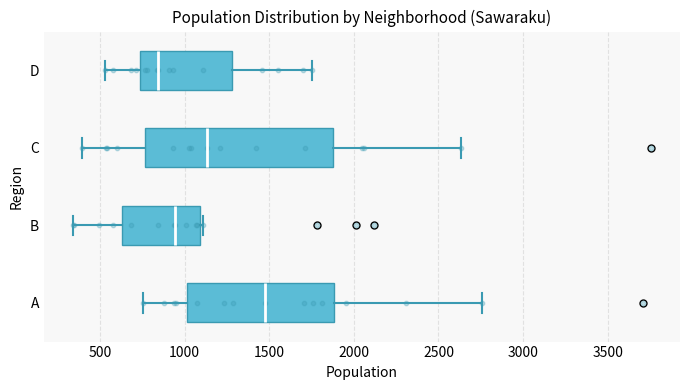

Which box is the widest, from its left edge to its right edge?

C